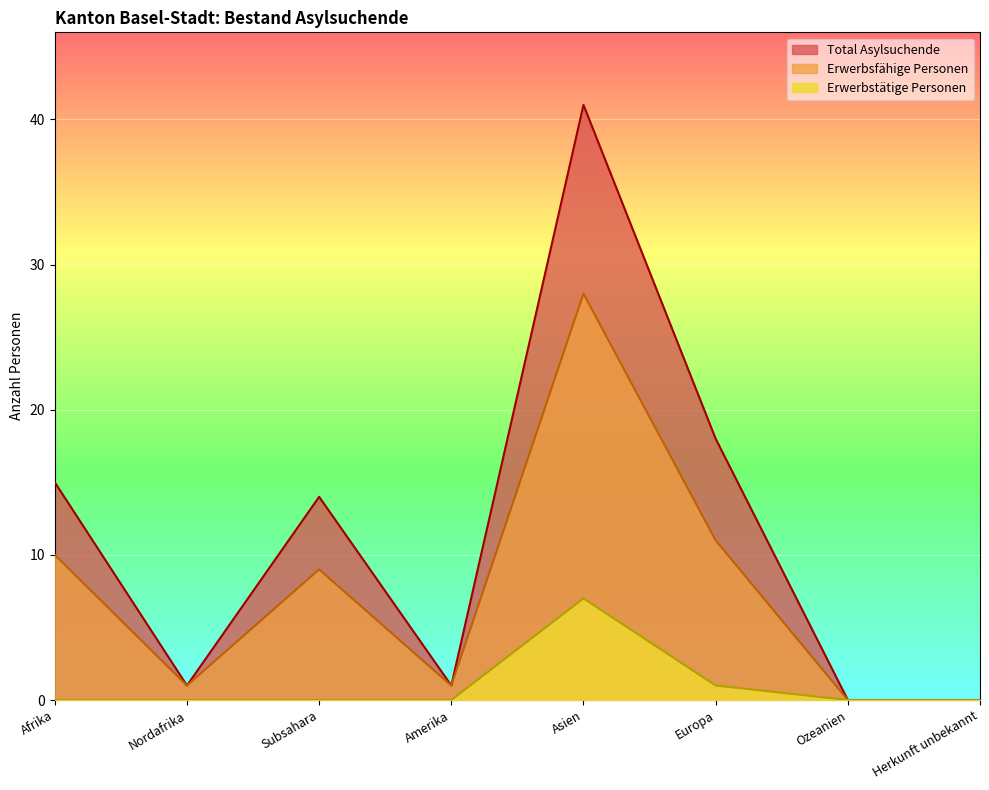

How many lines are shown in the chart?

3